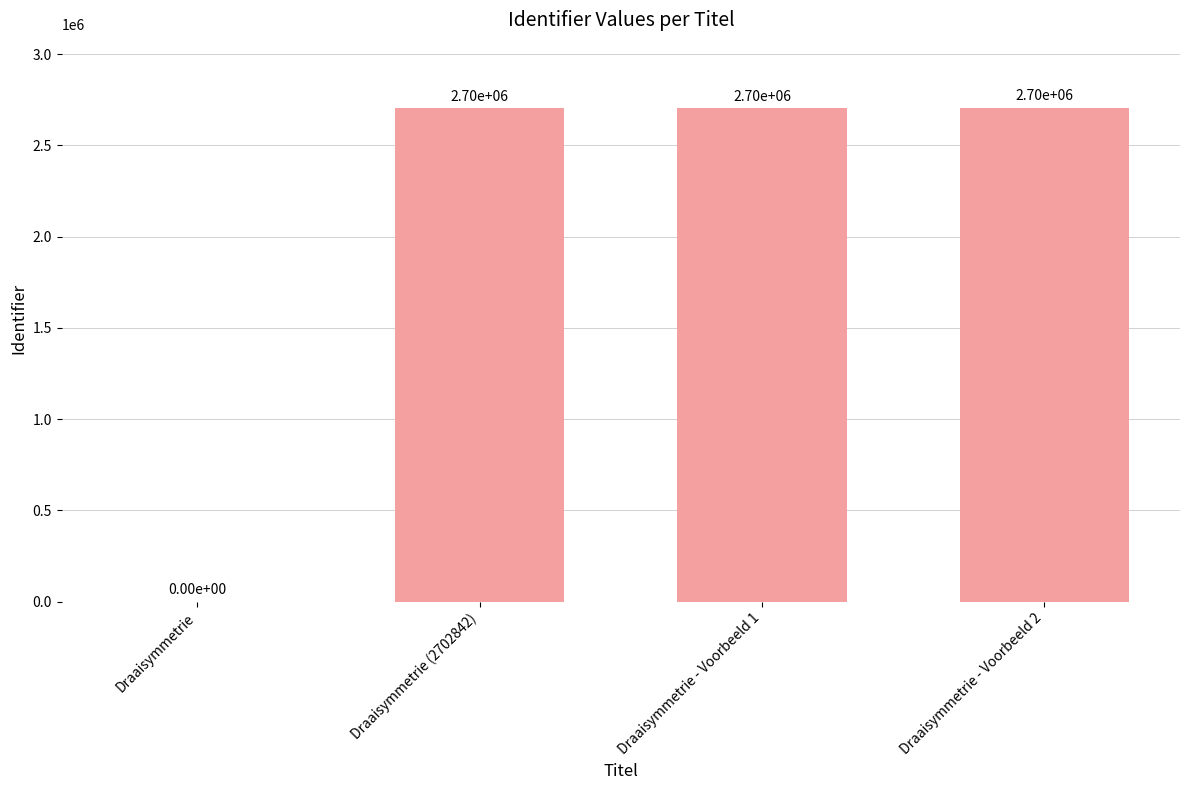

How many categories are shown in the chart?

4